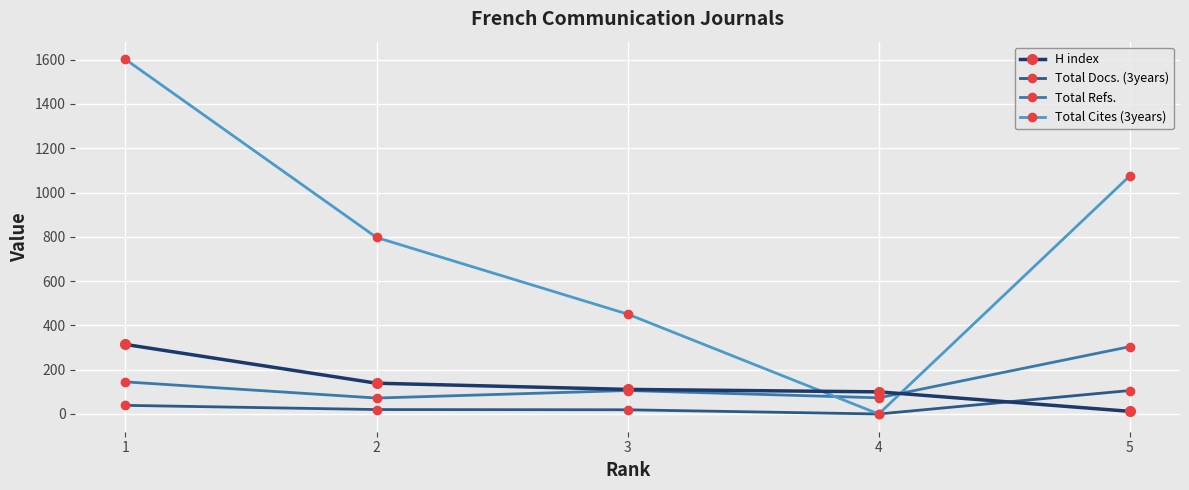

Which series has the largest total across all categories?

Total Cites (3years)